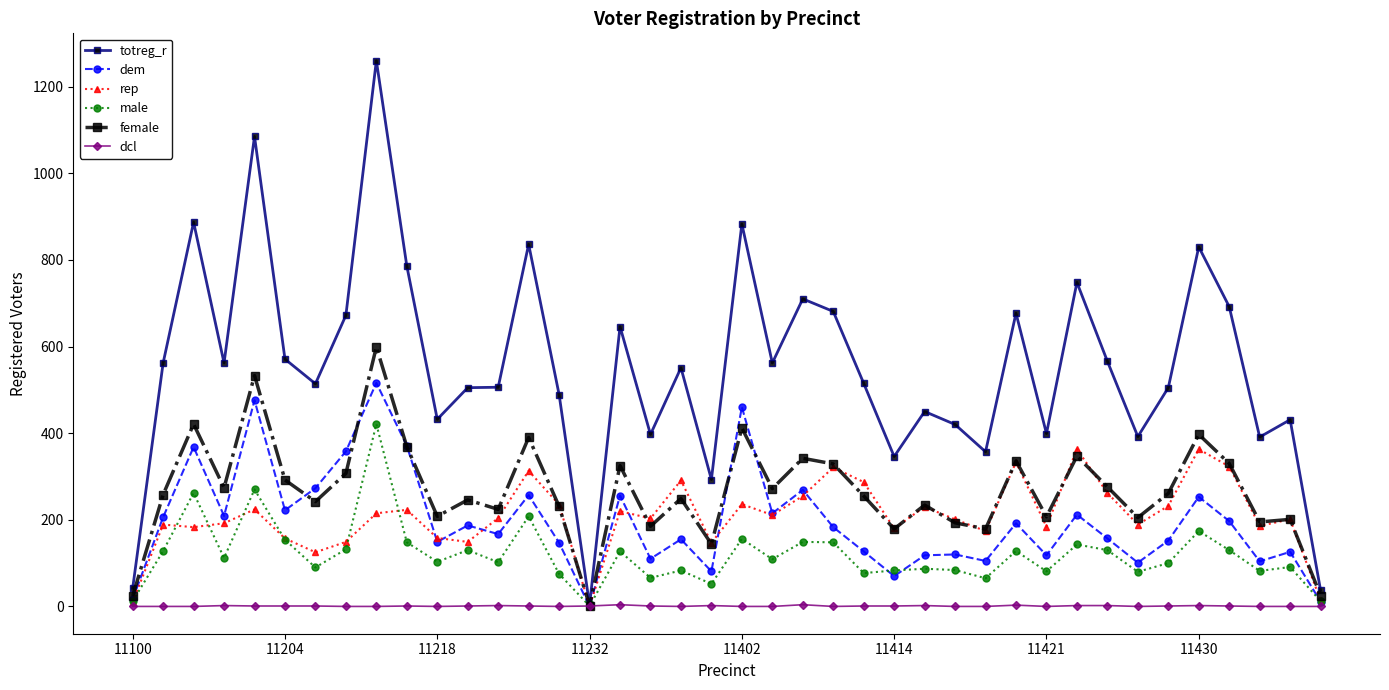

True or false: female has more than 2 interior local peaks.

True